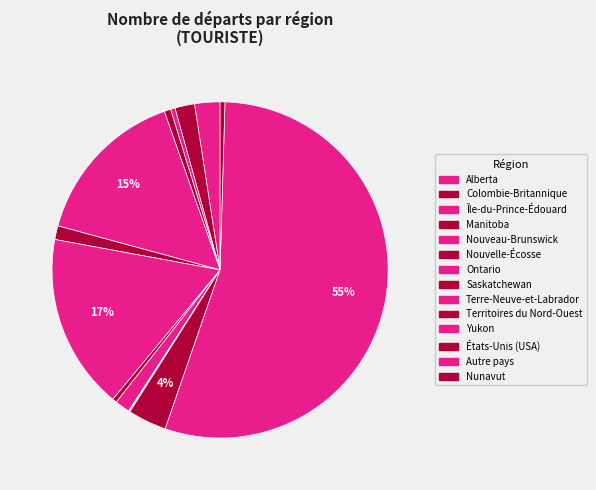

What percentage is NOT represented by Nunavut?

99.5%